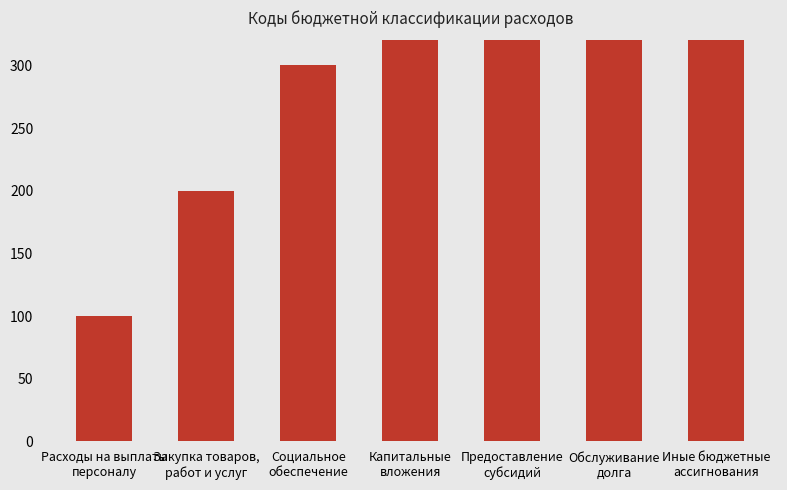

What is the maximum value shown in the chart?

800